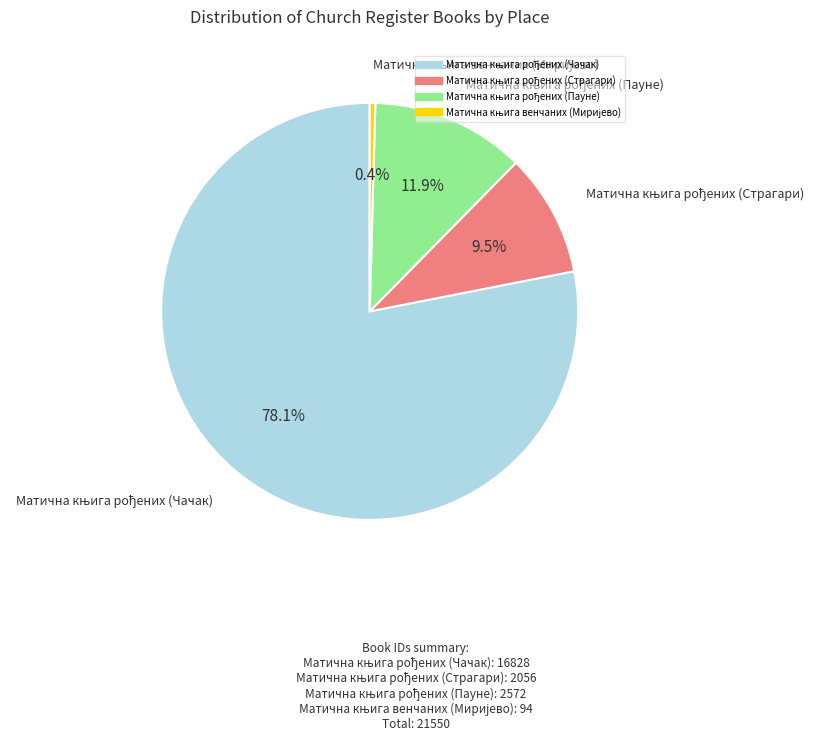

How many segments does this pie chart have?

4